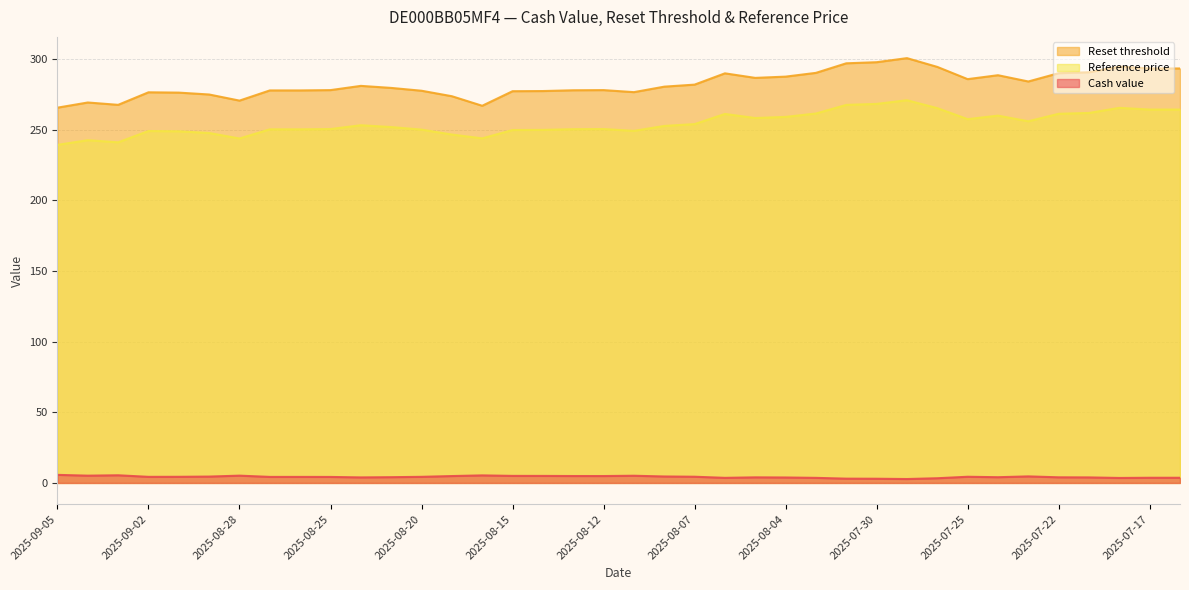

What is the average value of the Reset threshold series?

282.4